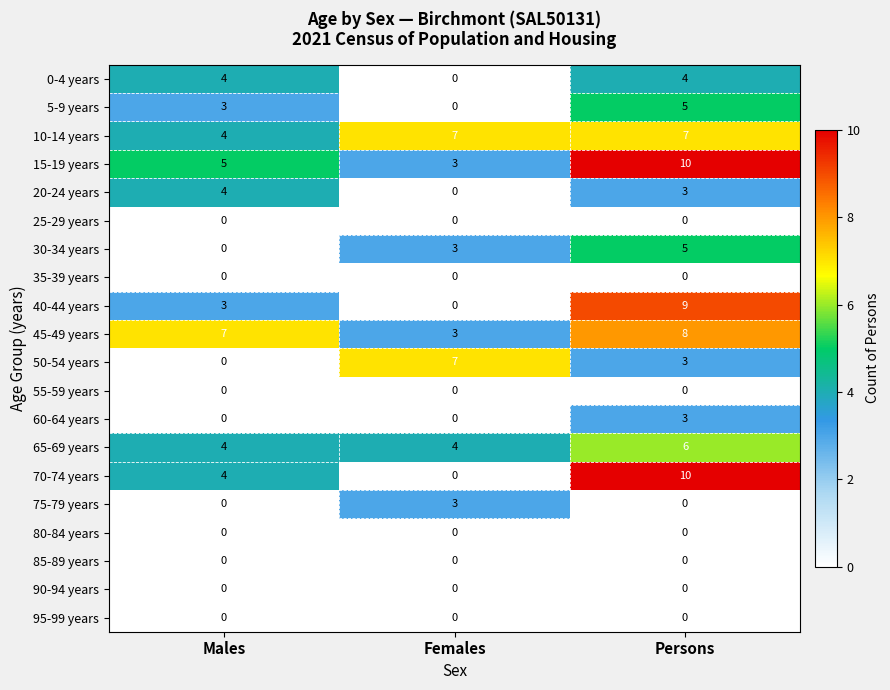

Count the 10-14 years values in the range 4 to 7.

3